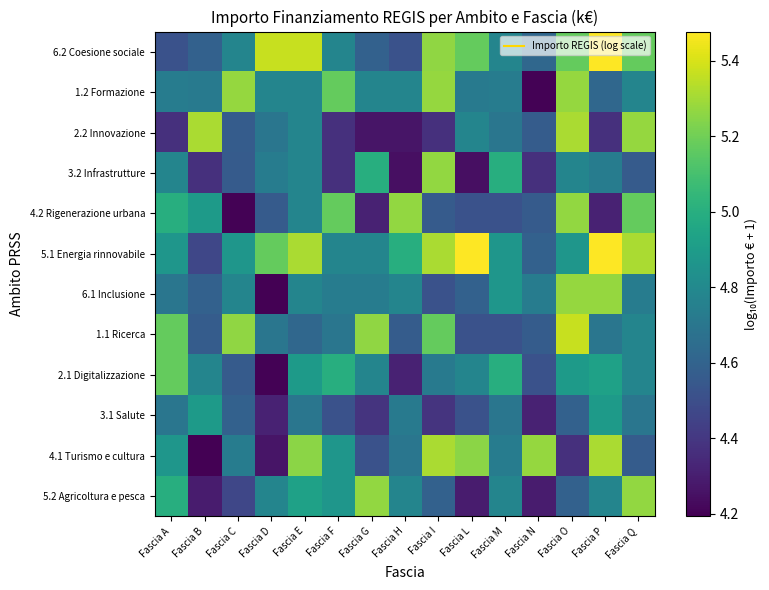

Reading right to left, list all the values displayed in this chart.

5.2 Agricoltura e pesca: Fascia Q=5.3	Fascia P=4.8	Fascia O=4.6	Fascia N=4.3	Fascia M=4.8	Fascia L=4.3	Fascia I=4.6	Fascia H=4.8	Fascia G=5.3	Fascia F=4.9	Fascia E=4.9	Fascia D=4.8	Fascia C=4.5	Fascia B=4.3	Fascia A=5.0
4.1 Turismo e cultura: Fascia Q=4.6	Fascia P=5.3	Fascia O=4.4	Fascia N=5.3	Fascia M=4.7	Fascia L=5.3	Fascia I=5.3	Fascia H=4.7	Fascia G=4.5	Fascia F=4.9	Fascia E=5.3	Fascia D=4.3	Fascia C=4.7	Fascia B=4.2	Fascia A=4.9
3.1 Salute: Fascia Q=4.7	Fascia P=4.9	Fascia O=4.6	Fascia N=4.3	Fascia M=4.7	Fascia L=4.5	Fascia I=4.4	Fascia H=4.7	Fascia G=4.4	Fascia F=4.5	Fascia E=4.7	Fascia D=4.3	Fascia C=4.6	Fascia B=4.9	Fascia A=4.7
2.1 Digitalizzazione: Fascia Q=4.8	Fascia P=4.9	Fascia O=4.9	Fascia N=4.5	Fascia M=5.0	Fascia L=4.8	Fascia I=4.7	Fascia H=4.3	Fascia G=4.8	Fascia F=5.0	Fascia E=4.9	Fascia D=4.2	Fascia C=4.6	Fascia B=4.8	Fascia A=5.2
1.1 Ricerca: Fascia Q=4.8	Fascia P=4.7	Fascia O=5.4	Fascia N=4.6	Fascia M=4.5	Fascia L=4.5	Fascia I=5.2	Fascia H=4.6	Fascia G=5.3	Fascia F=4.7	Fascia E=4.6	Fascia D=4.7	Fascia C=5.3	Fascia B=4.6	Fascia A=5.2
6.1 Inclusione: Fascia Q=4.7	Fascia P=5.3	Fascia O=5.3	Fascia N=4.7	Fascia M=4.9	Fascia L=4.6	Fascia I=4.5	Fascia H=4.8	Fascia G=4.7	Fascia F=4.7	Fascia E=4.8	Fascia D=4.2	Fascia C=4.8	Fascia B=4.6	Fascia A=4.7
5.1 Energia rinnovabile: Fascia Q=5.3	Fascia P=5.5	Fascia O=4.9	Fascia N=4.6	Fascia M=4.9	Fascia L=5.5	Fascia I=5.3	Fascia H=5.0	Fascia G=4.8	Fascia F=4.8	Fascia E=5.3	Fascia D=5.2	Fascia C=4.9	Fascia B=4.5	Fascia A=4.9
4.2 Rigenerazione urbana: Fascia Q=5.2	Fascia P=4.3	Fascia O=5.3	Fascia N=4.6	Fascia M=4.5	Fascia L=4.5	Fascia I=4.6	Fascia H=5.3	Fascia G=4.3	Fascia F=5.2	Fascia E=4.8	Fascia D=4.6	Fascia C=4.2	Fascia B=4.9	Fascia A=5.0
3.2 Infrastrutture: Fascia Q=4.6	Fascia P=4.7	Fascia O=4.8	Fascia N=4.4	Fascia M=5.0	Fascia L=4.2	Fascia I=5.3	Fascia H=4.2	Fascia G=5.0	Fascia F=4.4	Fascia E=4.8	Fascia D=4.7	Fascia C=4.6	Fascia B=4.4	Fascia A=4.8
2.2 Innovazione: Fascia Q=5.3	Fascia P=4.4	Fascia O=5.3	Fascia N=4.6	Fascia M=4.7	Fascia L=4.8	Fascia I=4.4	Fascia H=4.3	Fascia G=4.3	Fascia F=4.4	Fascia E=4.8	Fascia D=4.7	Fascia C=4.6	Fascia B=5.3	Fascia A=4.4
1.2 Formazione: Fascia Q=4.8	Fascia P=4.6	Fascia O=5.3	Fascia N=4.2	Fascia M=4.7	Fascia L=4.7	Fascia I=5.3	Fascia H=4.8	Fascia G=4.8	Fascia F=5.2	Fascia E=4.8	Fascia D=4.8	Fascia C=5.3	Fascia B=4.7	Fascia A=4.7
6.2 Coesione sociale: Fascia Q=5.2	Fascia P=5.5	Fascia O=5.2	Fascia N=4.6	Fascia M=4.8	Fascia L=5.2	Fascia I=5.3	Fascia H=4.5	Fascia G=4.6	Fascia F=4.8	Fascia E=5.4	Fascia D=5.4	Fascia C=4.8	Fascia B=4.6	Fascia A=4.5